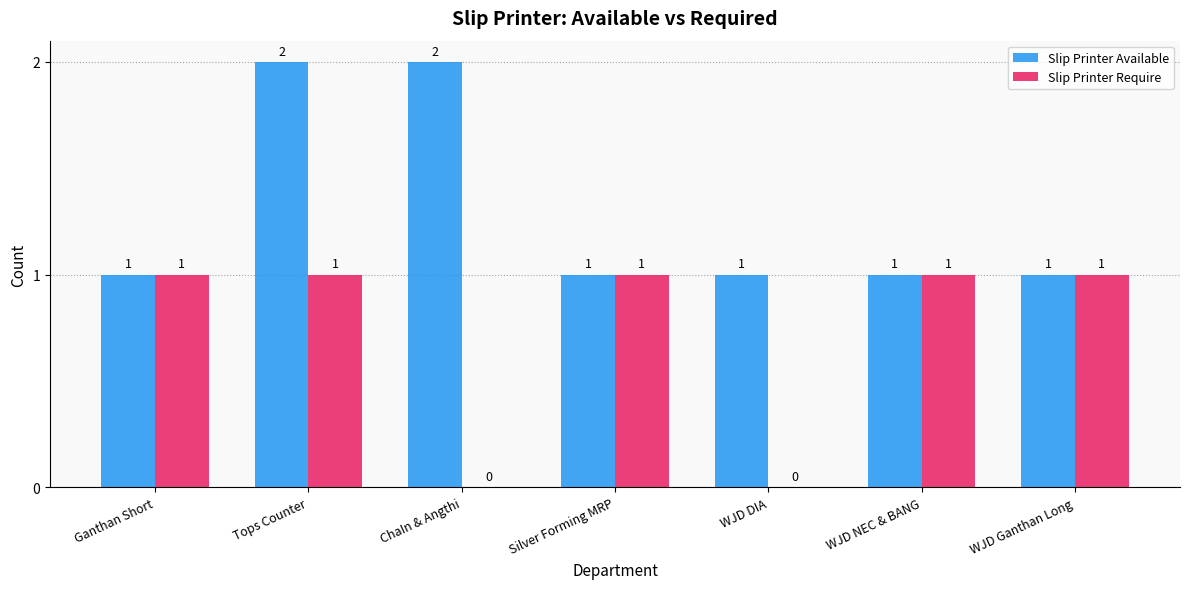

True or false: Slip Printer Require has a value of 1 at WJD Ganthan Long.

True